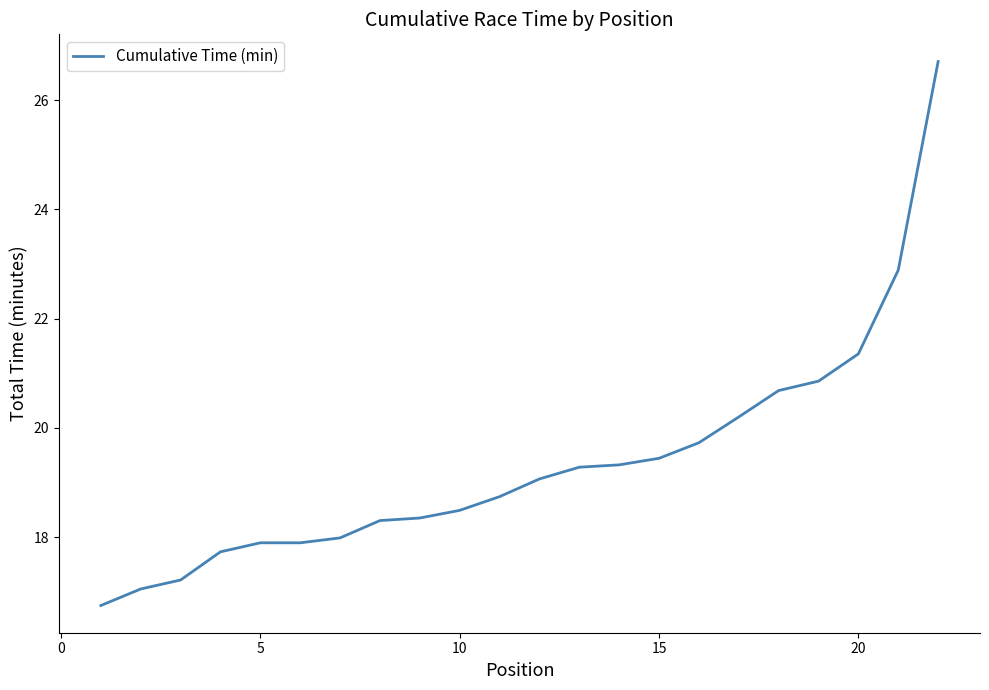

What is the difference between the maximum and minimum values?

10.0